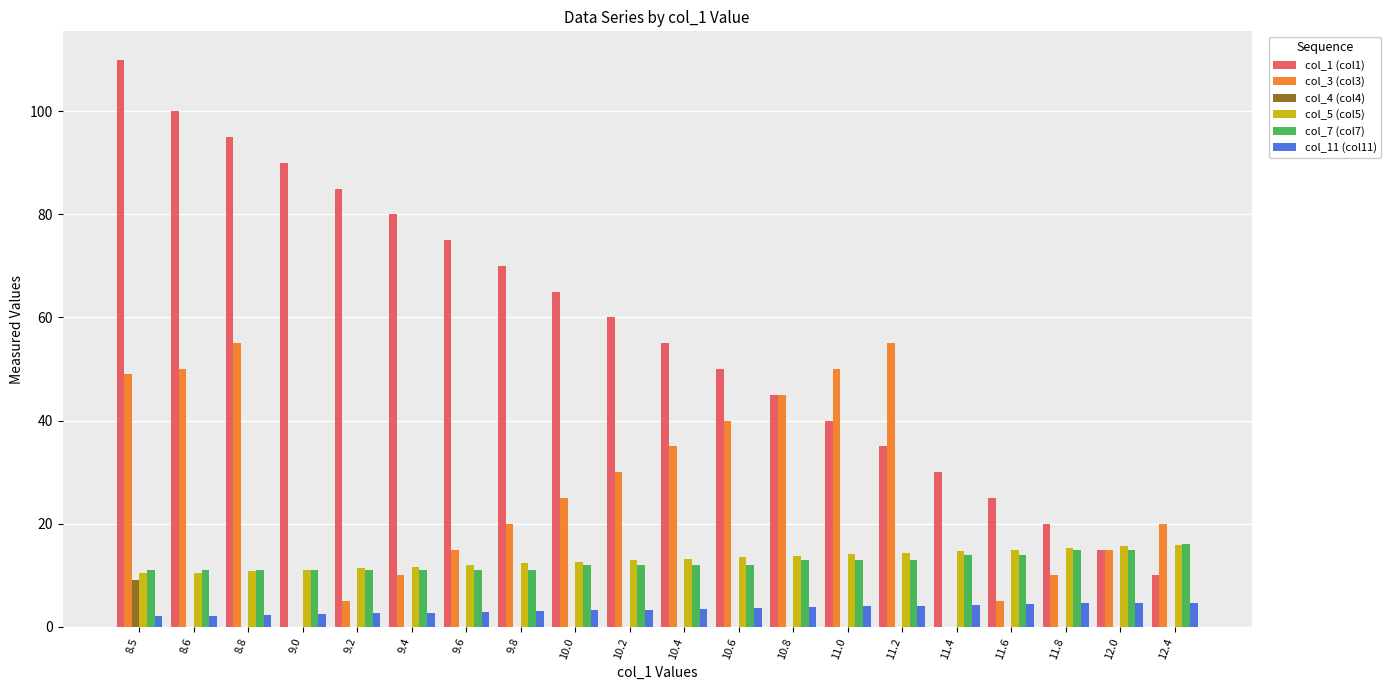

Which category has the highest value in the col_1 (col1) series?

8.5